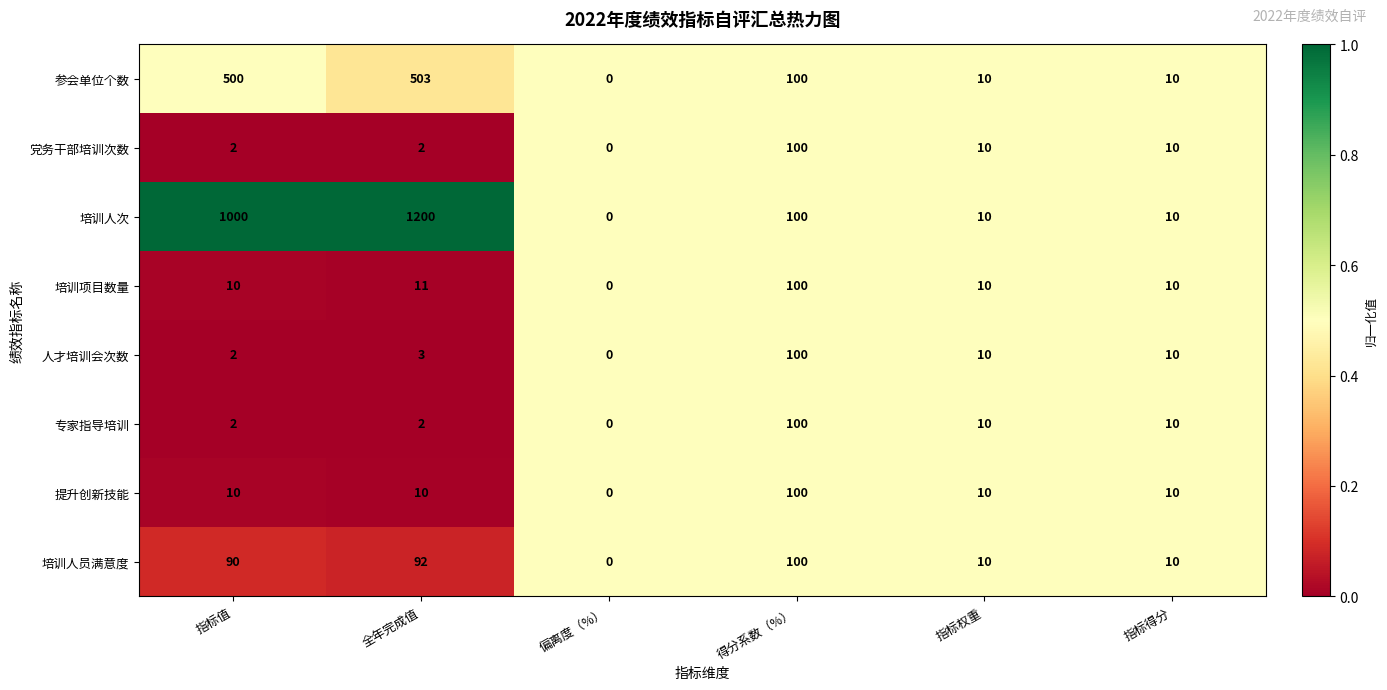

The value of 培训项目数量 at 指标得分 is 14. True or false?

False